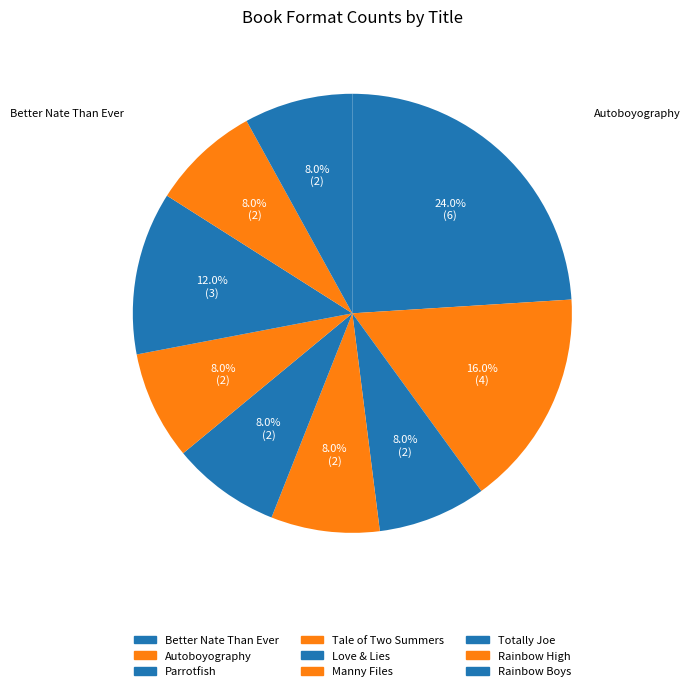

Does Love & Lies represent more than half of the total?

No